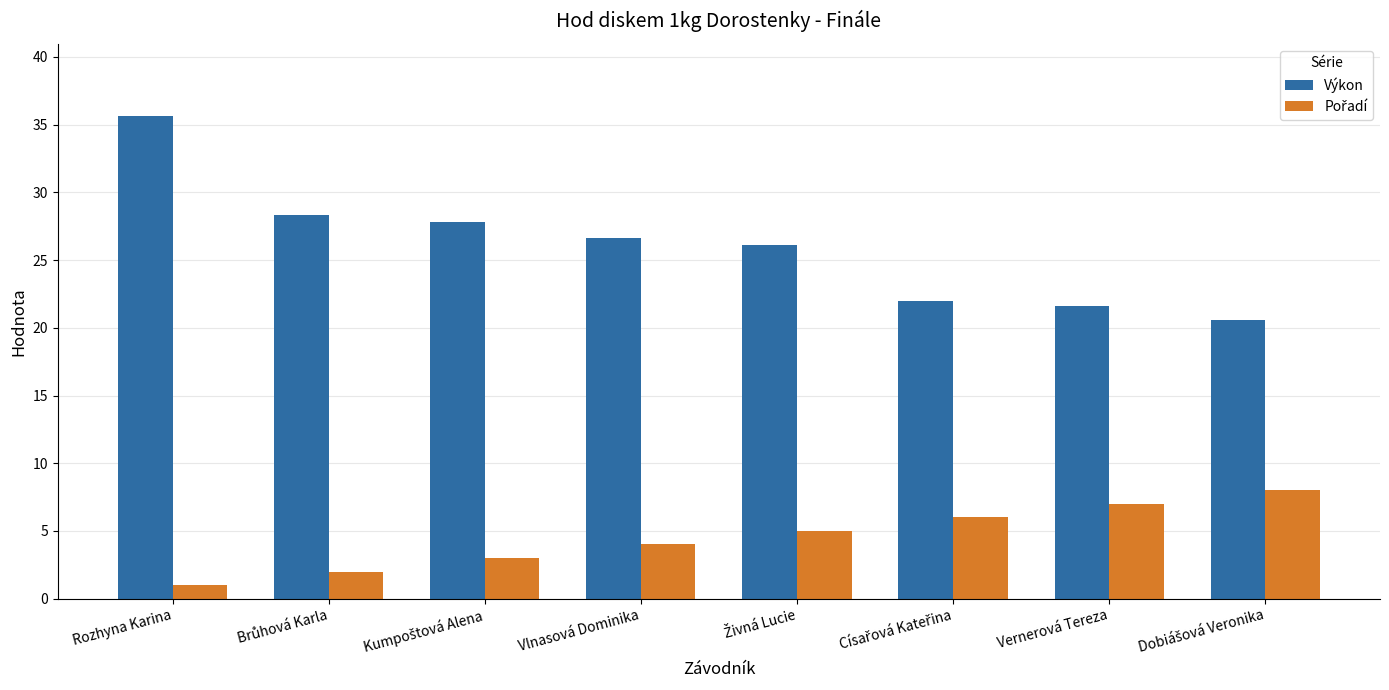

What is the difference between the maximum and minimum values in the Výkon series?

15.1